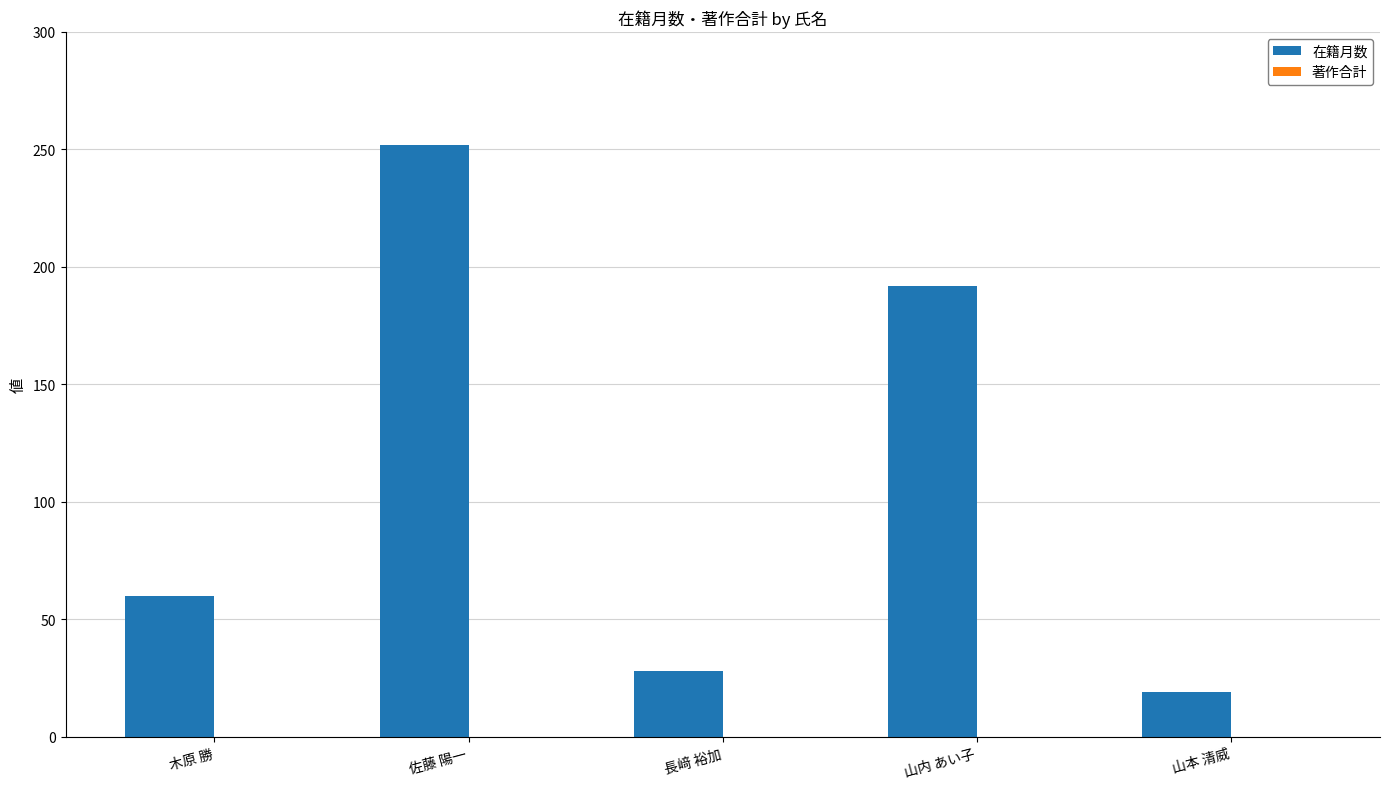

Are the bars grouped side by side (vs. stacked)?

No